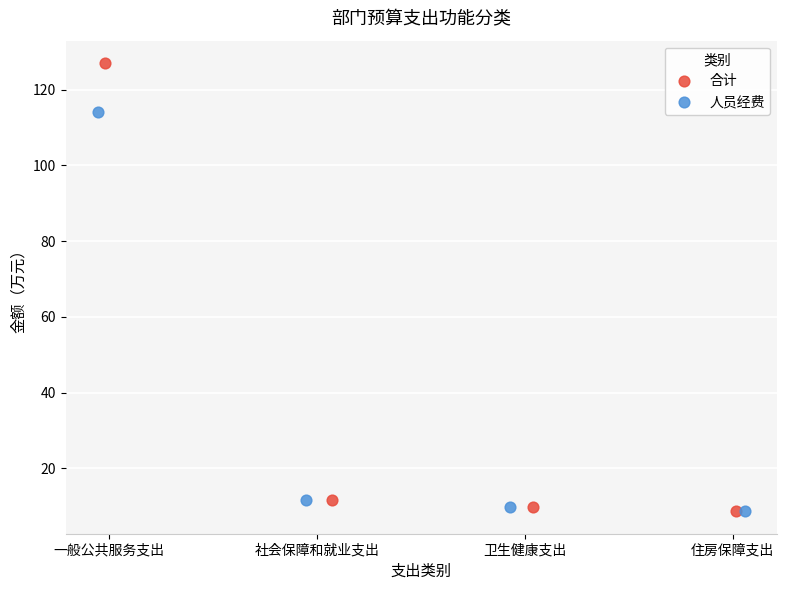

What are all the series names shown in the legend?

合计, 人员经费